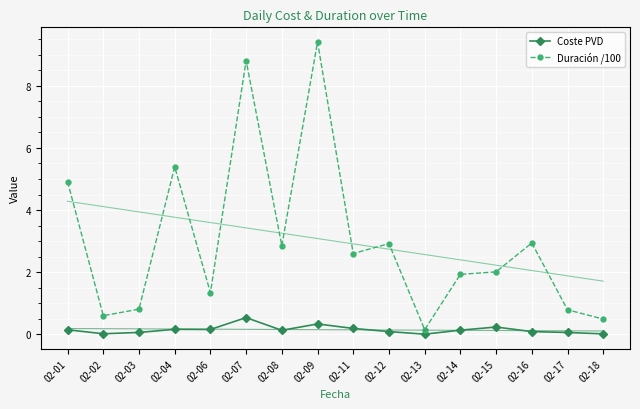

At how many categories does at least one series exceed 9?

1